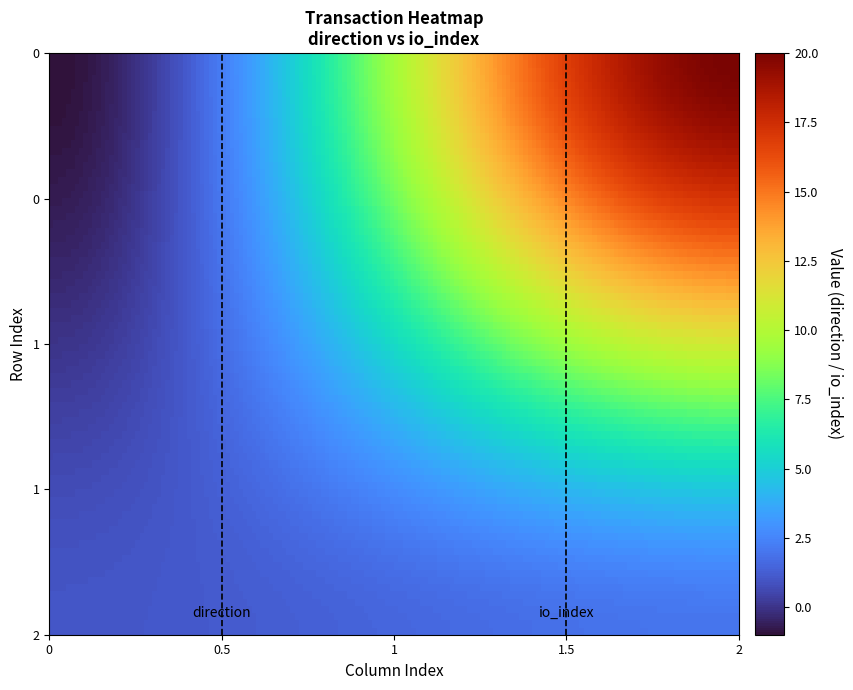

What is the maximum value shown in the chart?

20